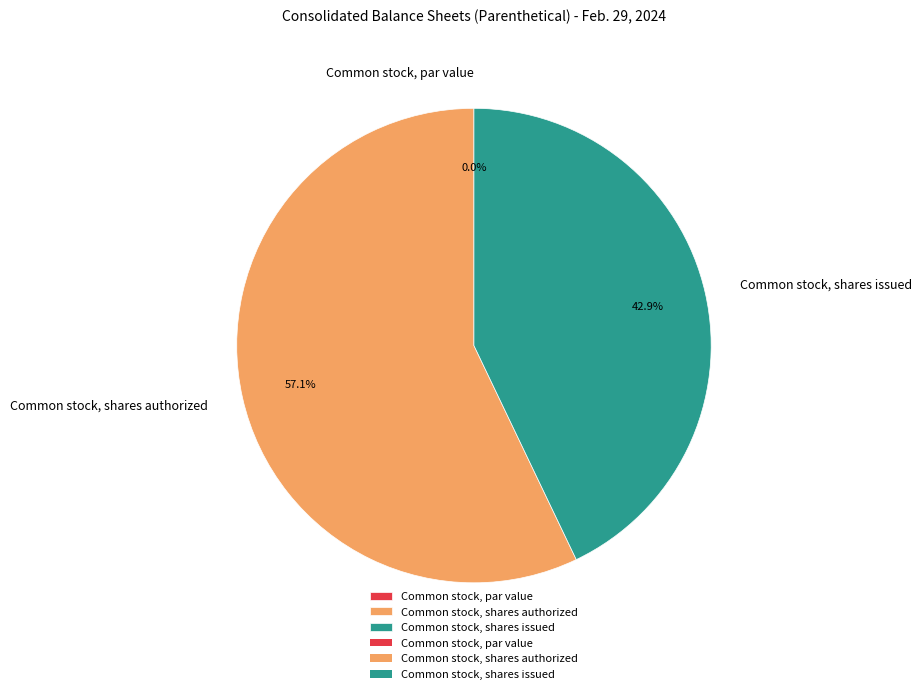

To the nearest percent, what is the difference between the largest and smallest slice percentages?

57%